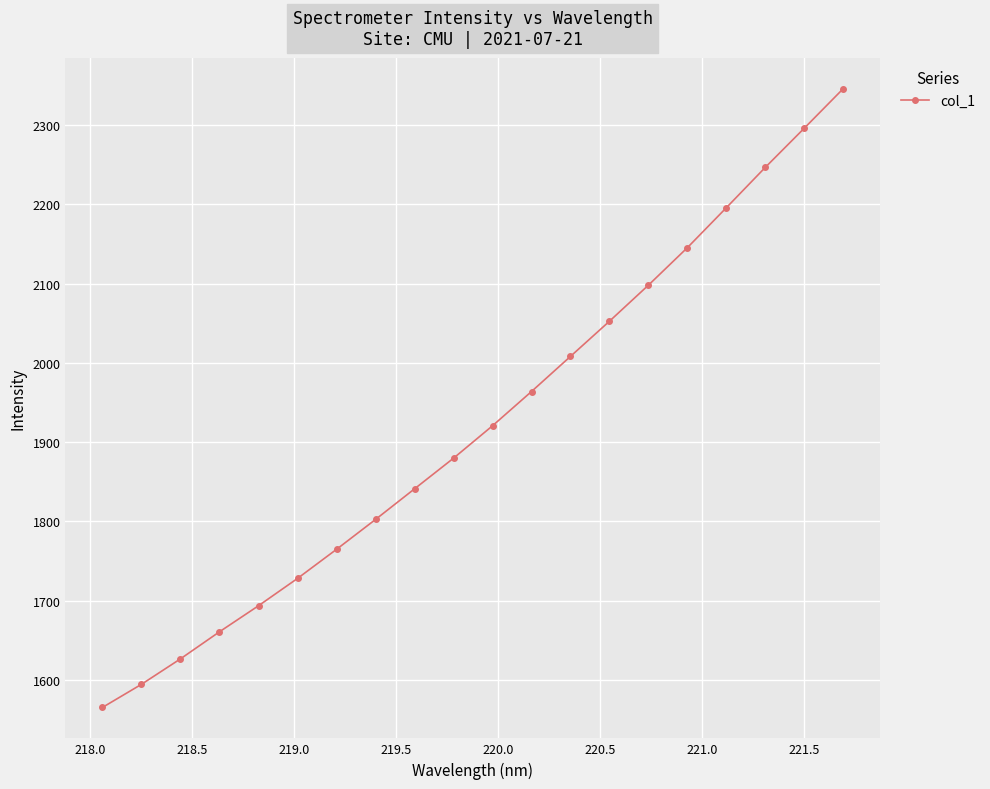

What is the maximum value shown in the chart?

2346.2